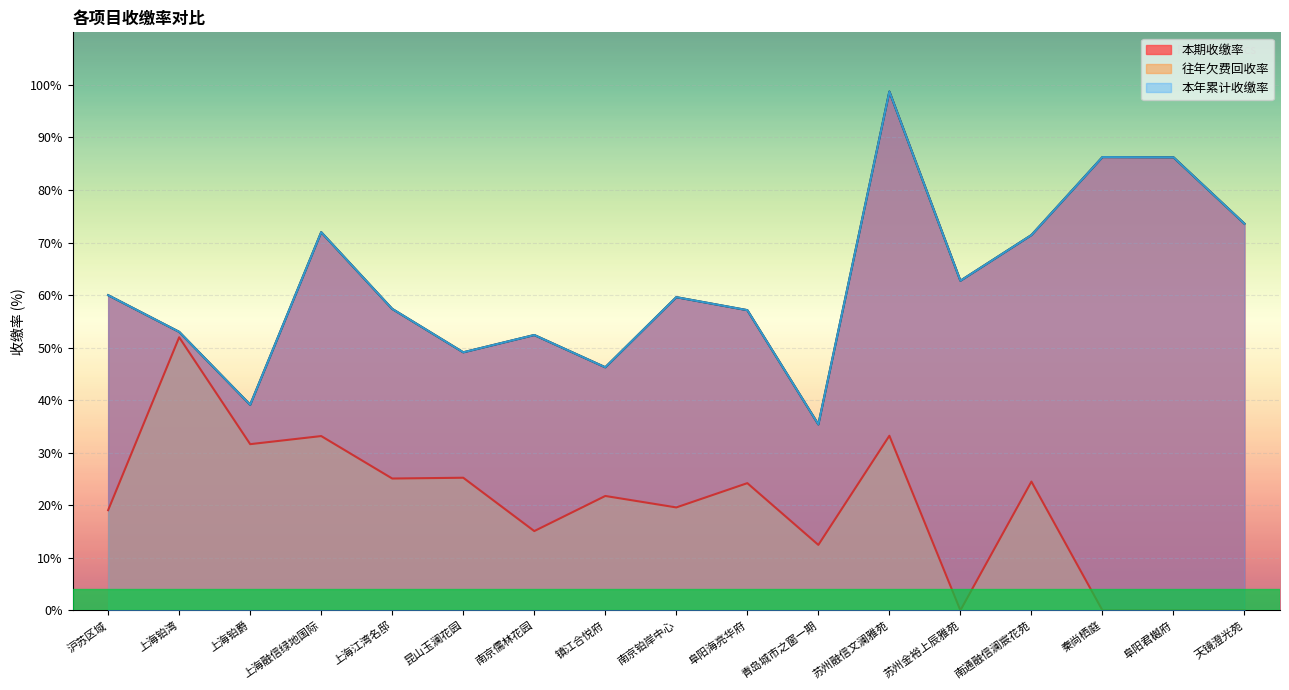

Rank the categories by 本年累计收缴率 value from highest to lowest.

苏州融信文澜雅苑, 秦尚栖庭, 阜阳君樾府, 天镜澄光苑, 上海融信绿地国际, 南通融信澜宸花苑, 苏州金裕上辰雅苑, 沪苏区域, 南京铂岸中心, 上海江湾名邸, 阜阳海亮华府, 上海铂湾, 南京儒林花园, 昆山玉澜花园, 镇江合悦府, 上海铂爵, 青岛城市之窗一期